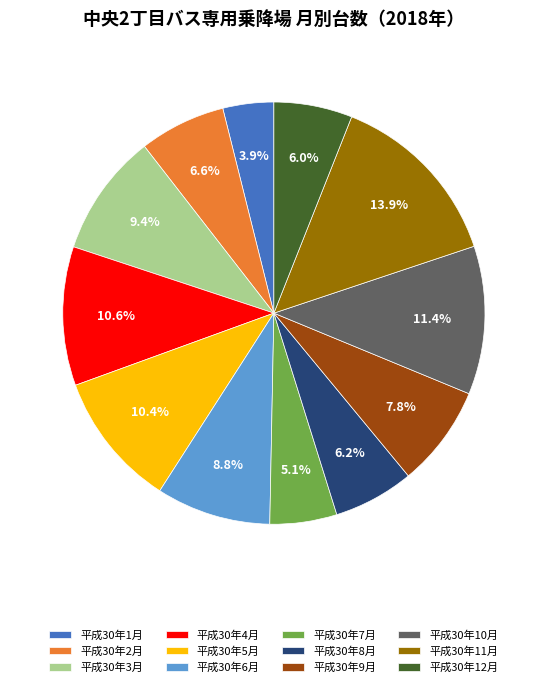

To the nearest percent, what is the combined percentage of 平成30年1月 and 平成30年3月?

13%